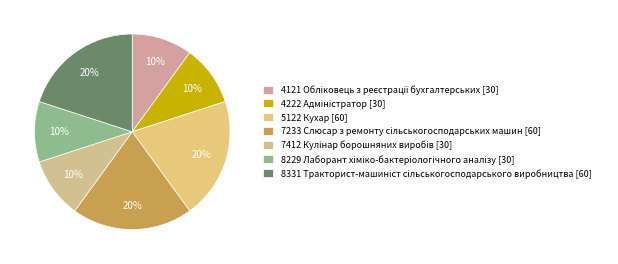

What portion of the pie excludes 5122 Кухар?

80.0%